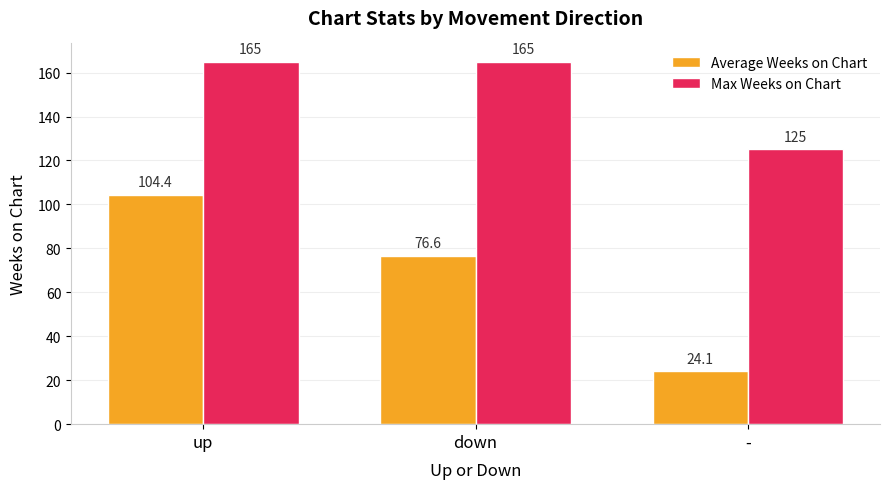

What is the maximum value shown in the chart?

165.0